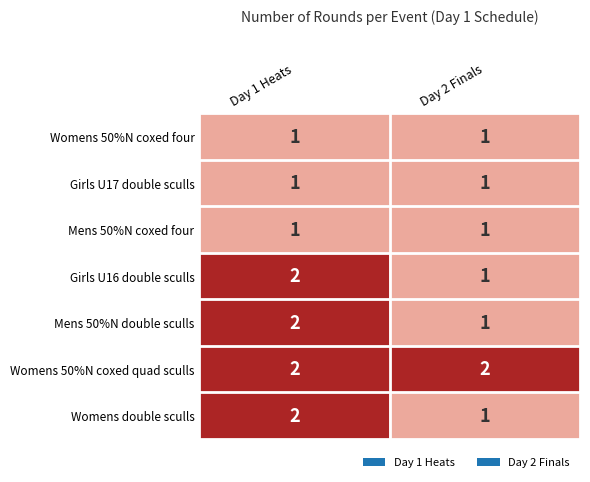

At which category is the sum across all series the highest?

Day 1 Heats